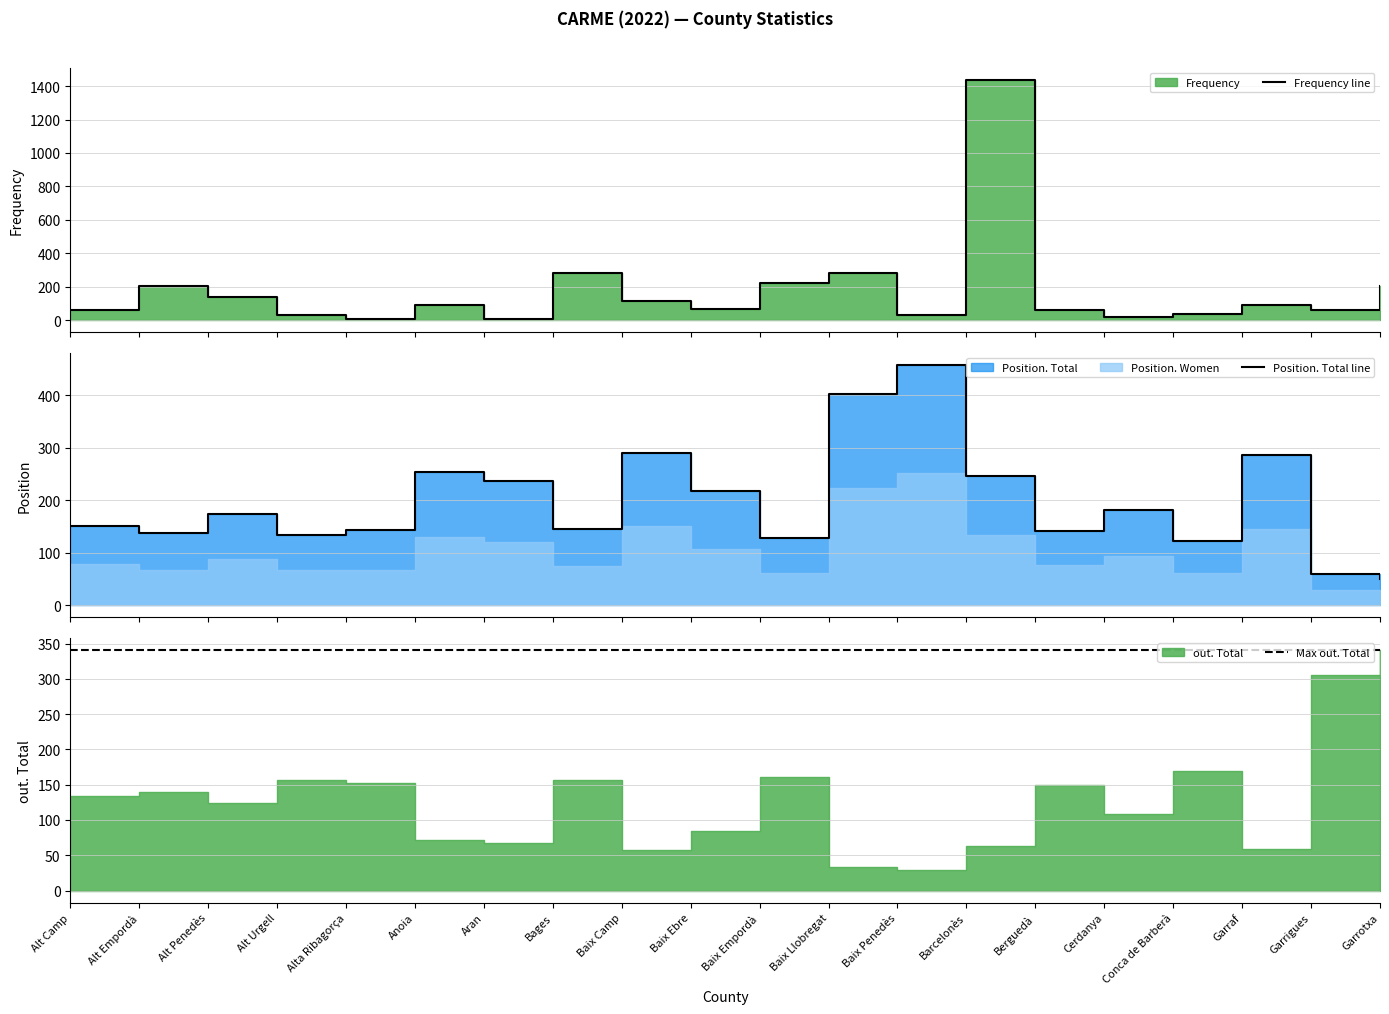

Where is the first local maximum for Frequency?

Alt Empordà